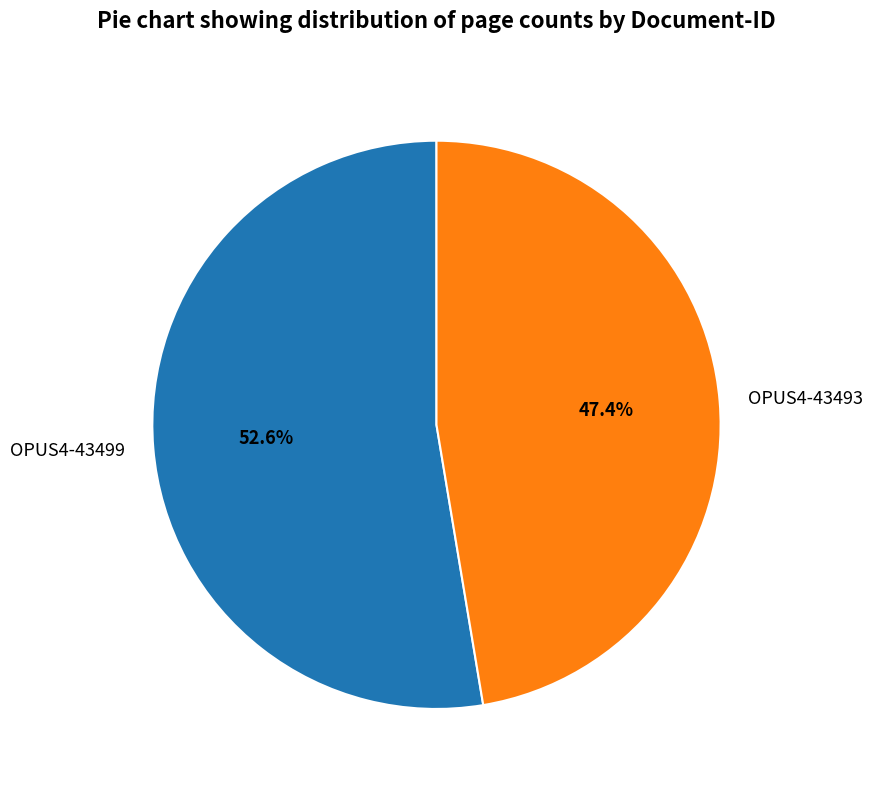

Does OPUS4-43493 account for over 50% of the chart?

No